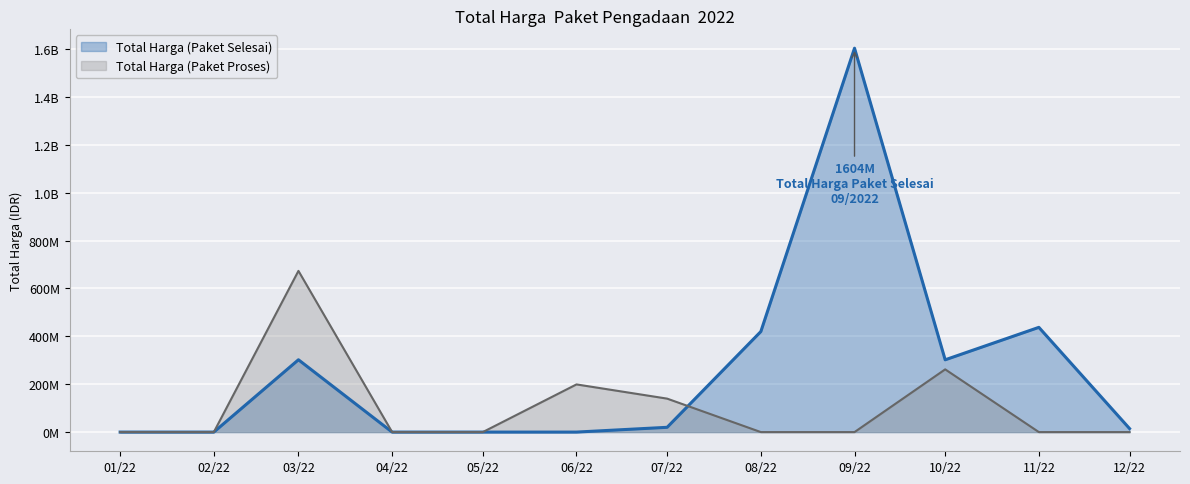

Which series has the widest spread of values?

Total Harga (Paket Selesai)